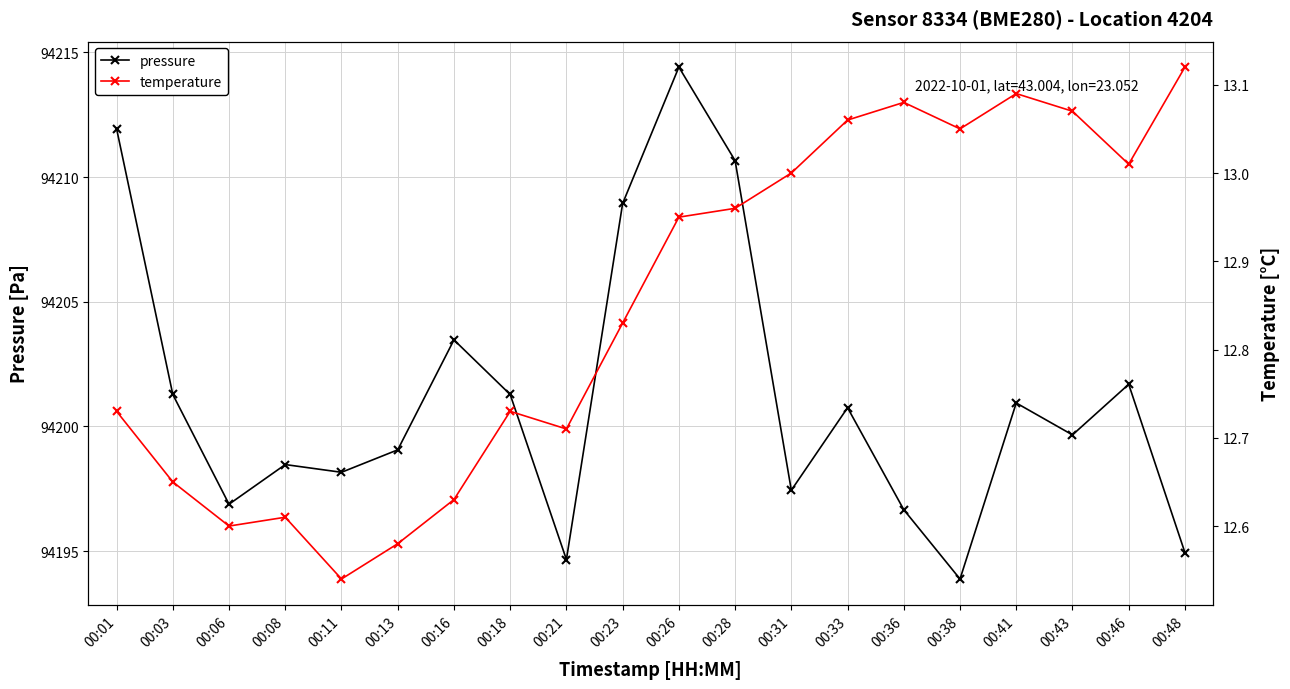

Between 00:18 and 00:48, which series saw the biggest shift?

pressure